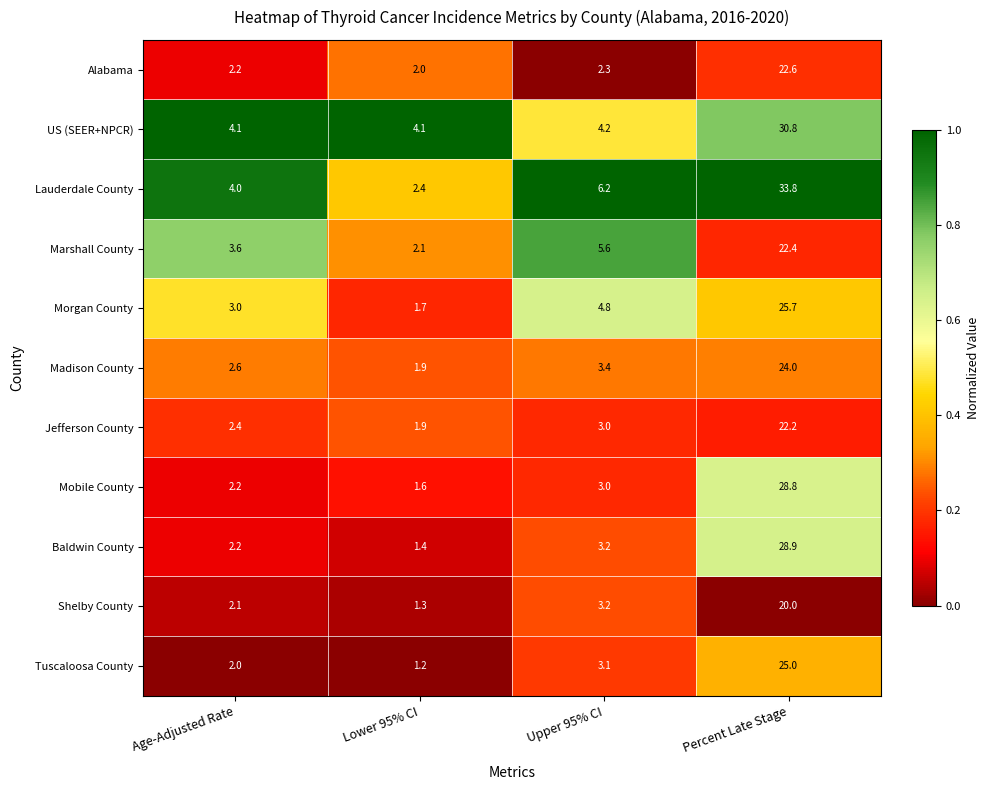

What is the minimum value for Lauderdale County?

2.4